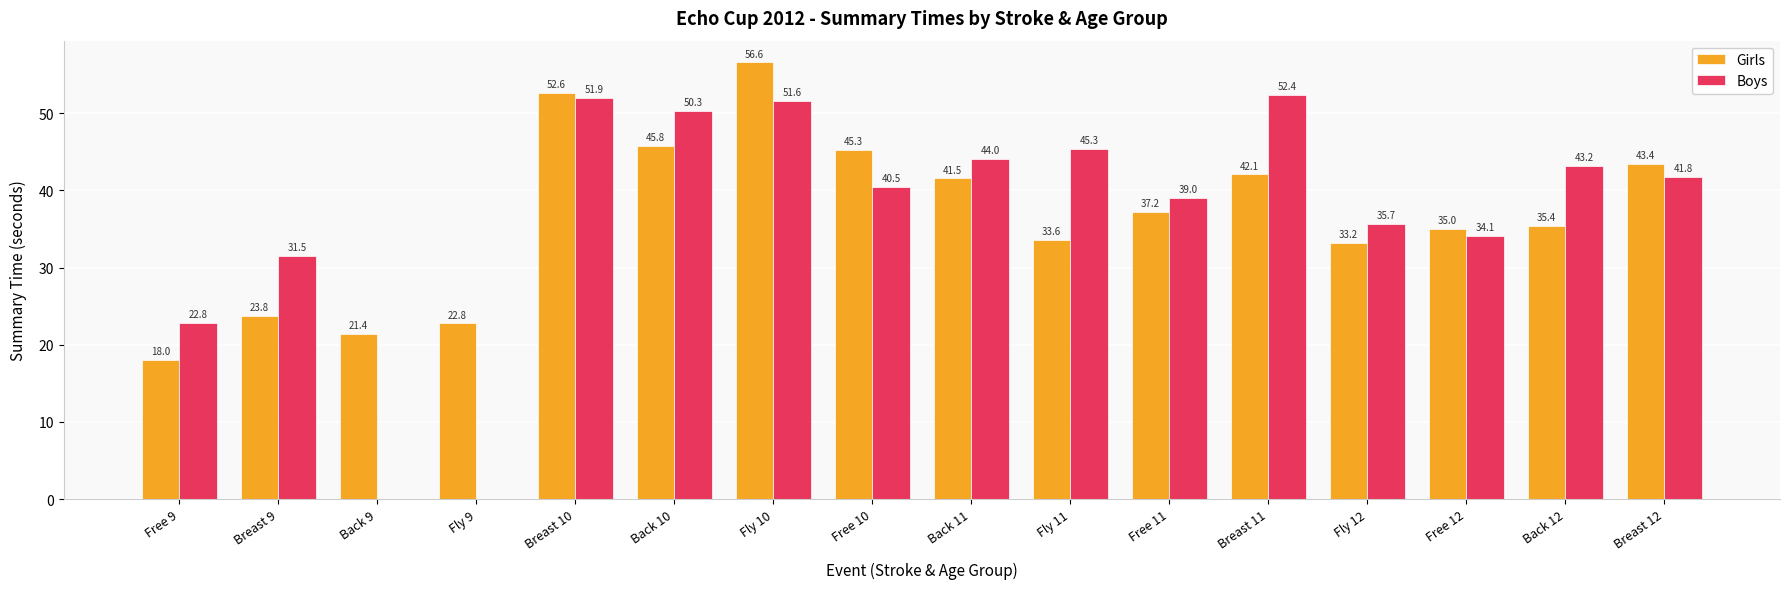

The Girls series shows 63.3 at Free 11. True or false?

False